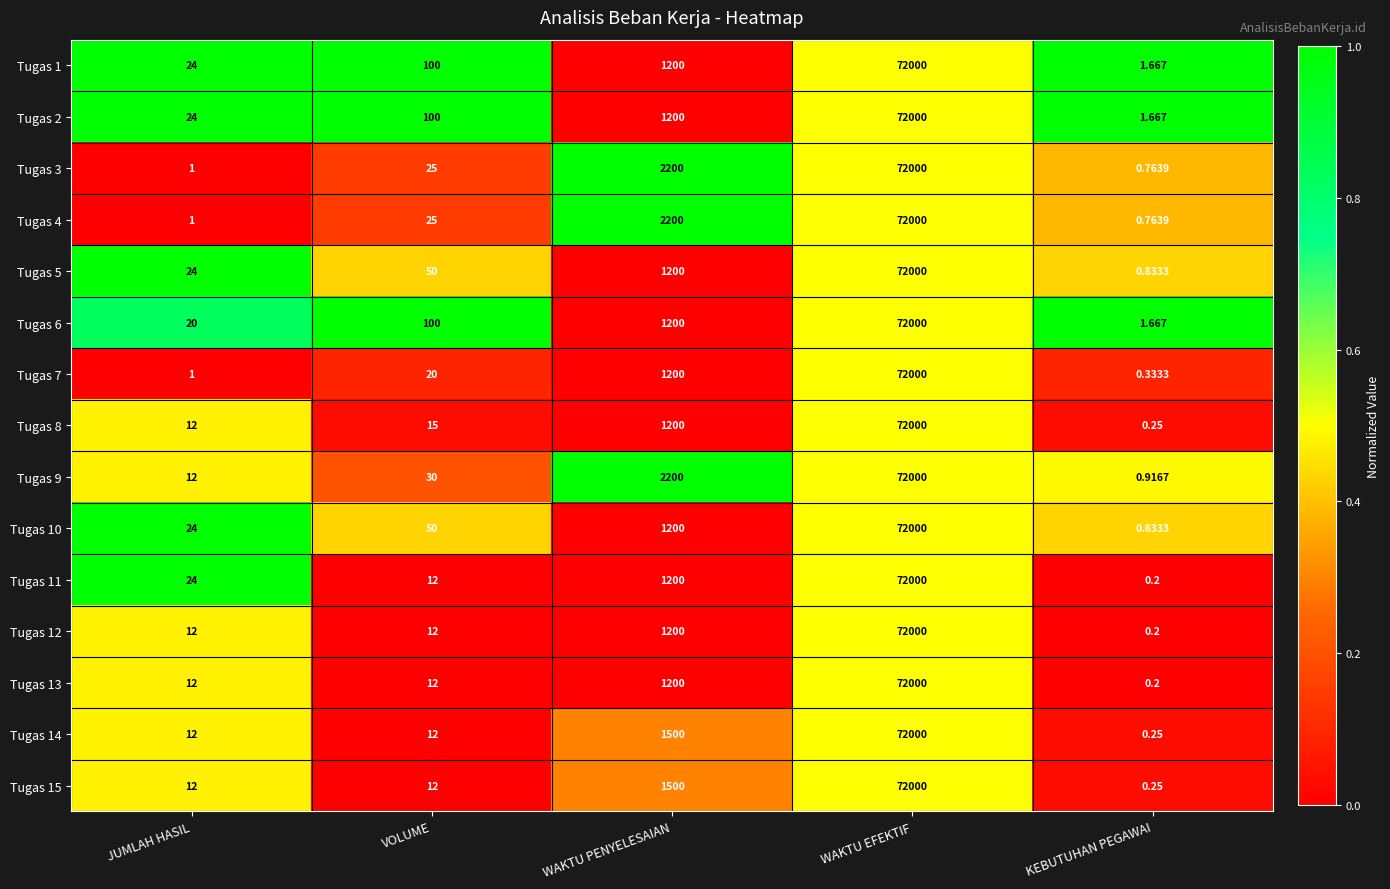

Where is Tugas 10 nearest to the value 36000?

WAKTU PENYELESAIAN